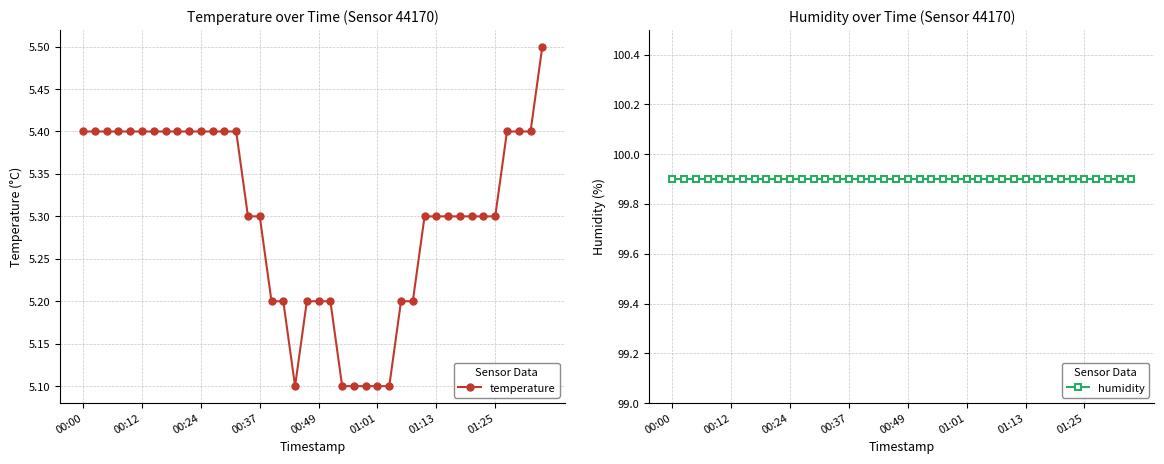

How many interior local valleys does the temperature series have?

1